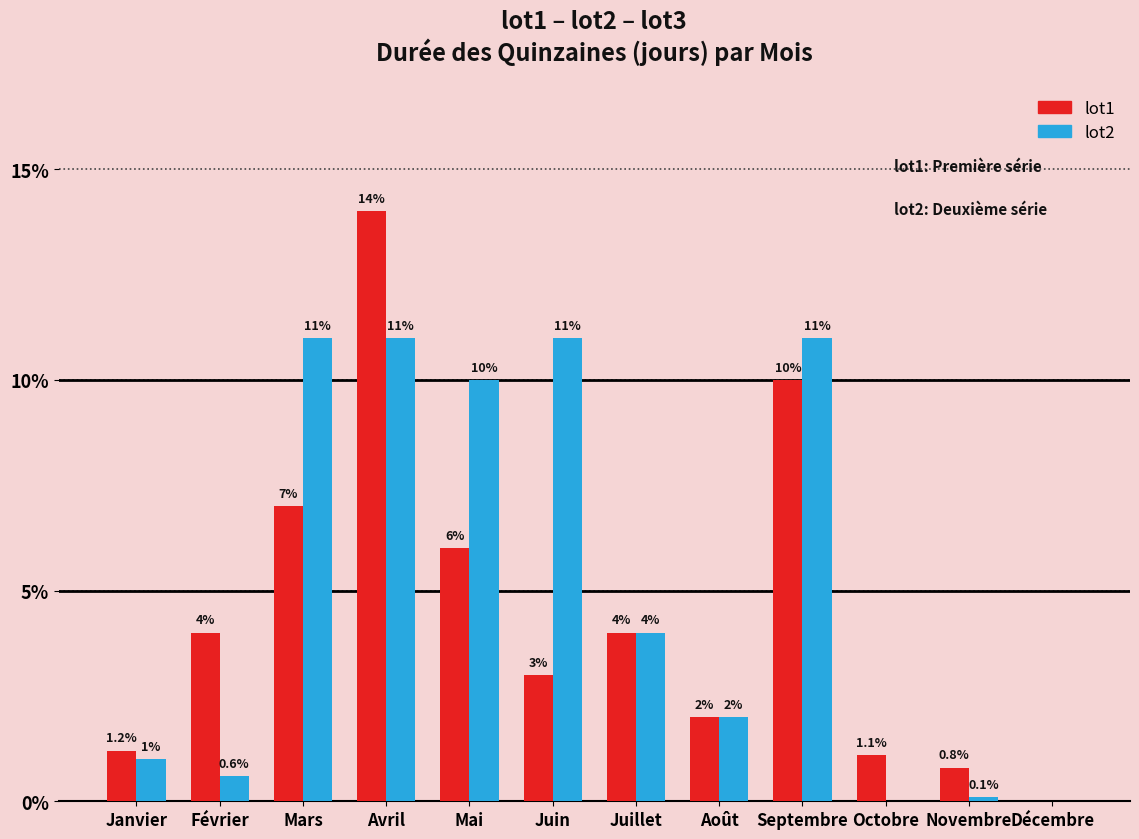

What value does the lot1 series have at Janvier?

1.2